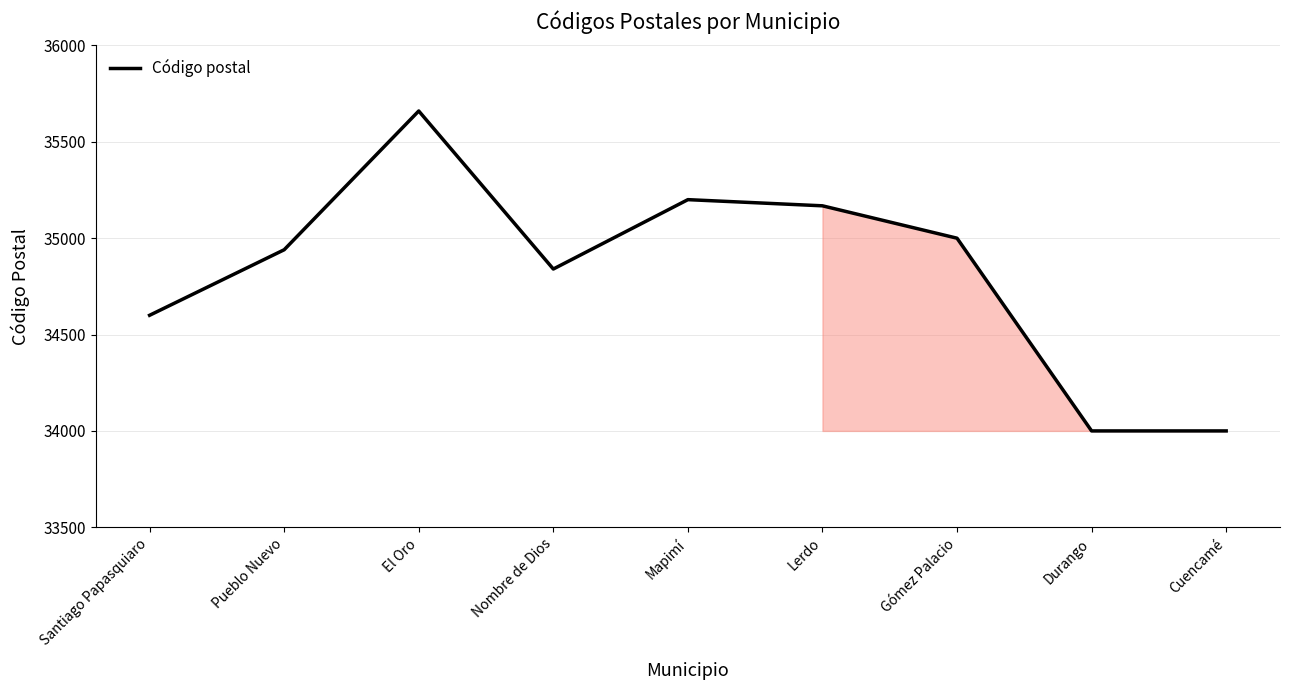

Is it true that the value at Santiago Papasquiaro is 34600?

True